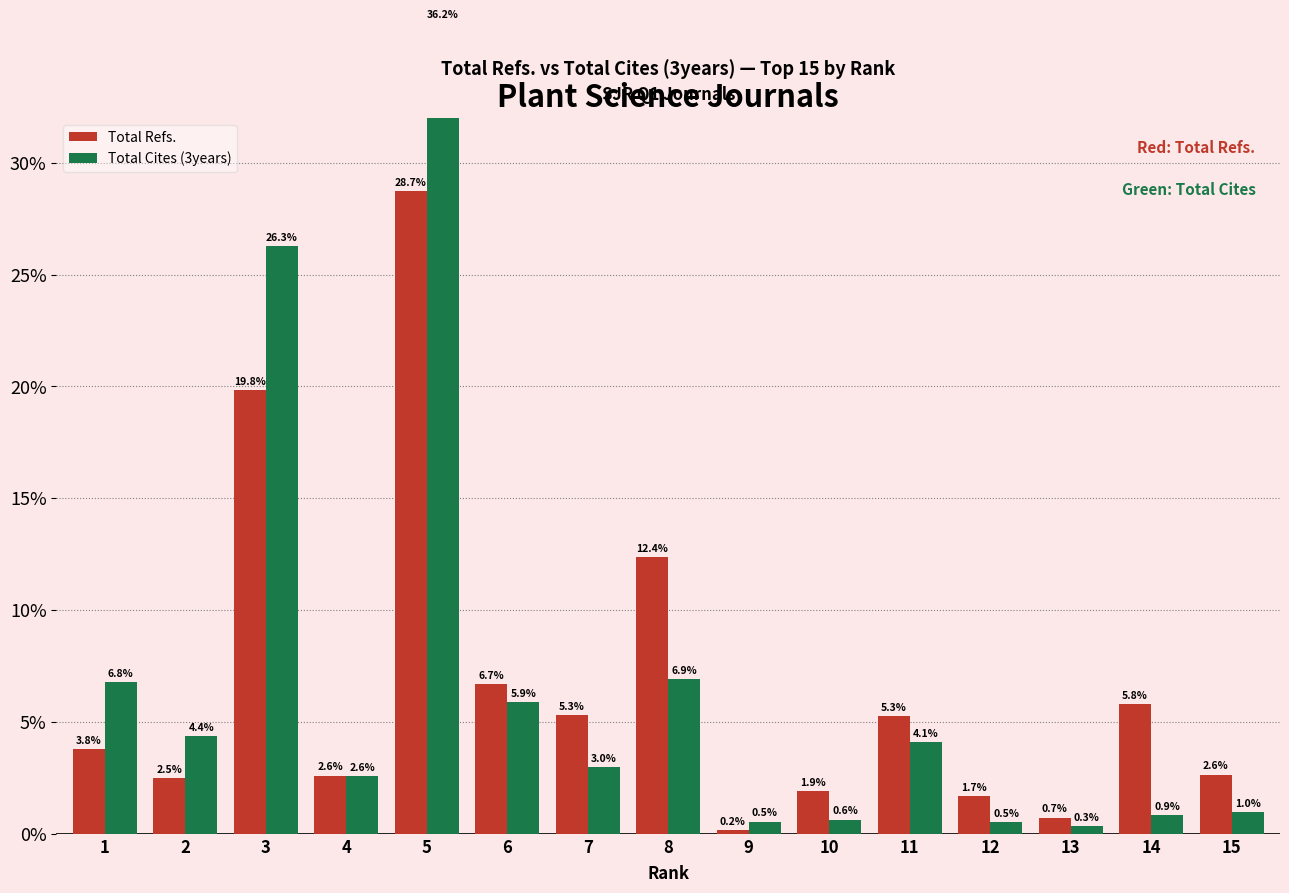

The value of Total Cites (3years) at 12 is 0.4. True or false?

False